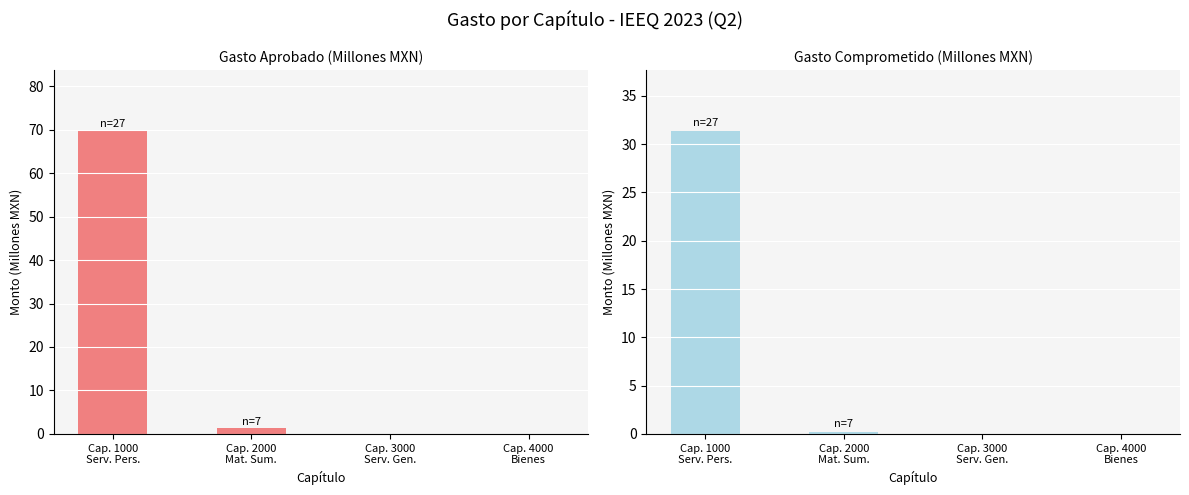

At which category is the sum across all series the highest?

Cap. 1000
Serv. Pers.